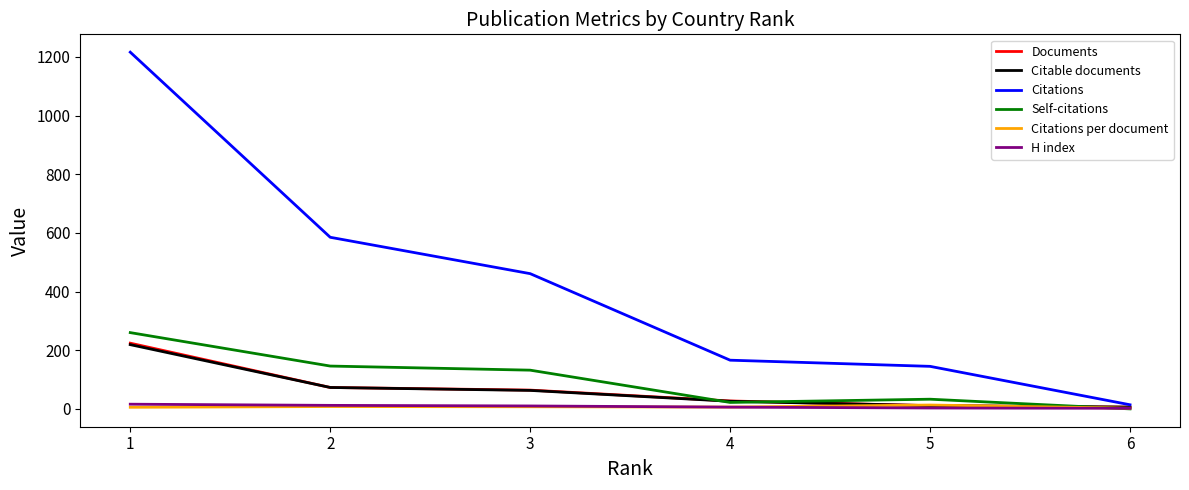

Which series has the widest spread of values?

Citations